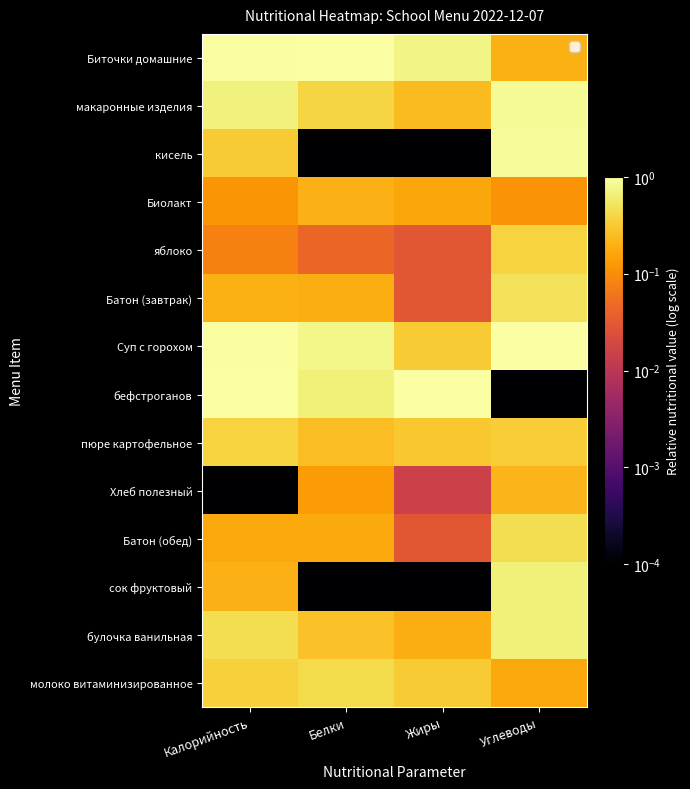

Which series has the widest spread of values?

бефстроганов